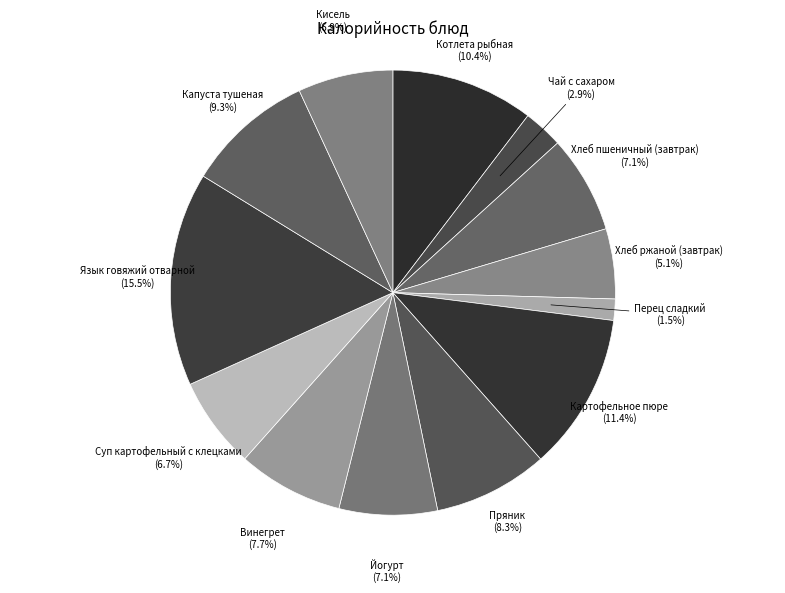

Which slice is the smallest?

Перец сладкий